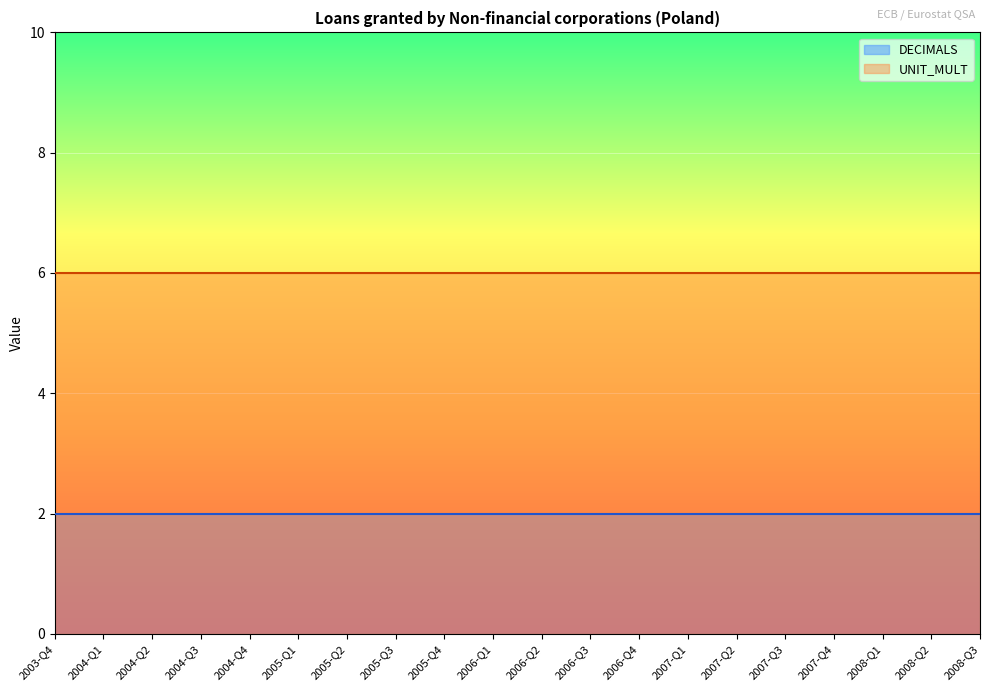

Between 2004-Q1 and 2005-Q1, which series saw the biggest shift?

DECIMALS